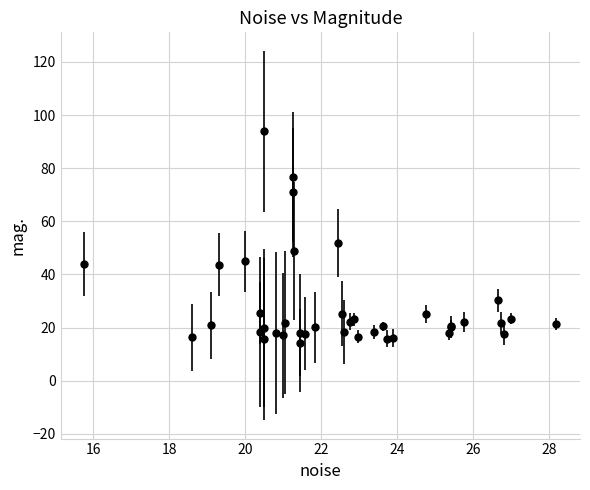

What is the value of the 26th point from the left?

16.6